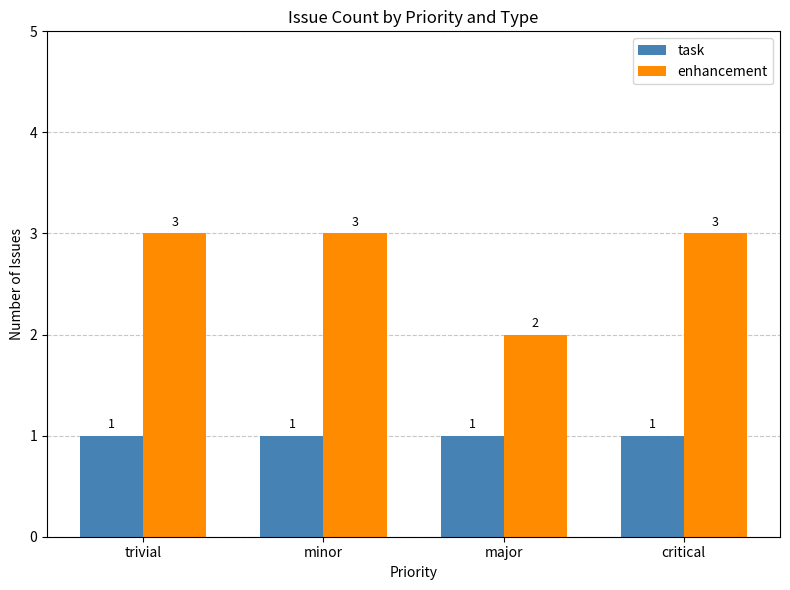

Is the value of enhancement at critical greater than the value of task at minor?

Yes